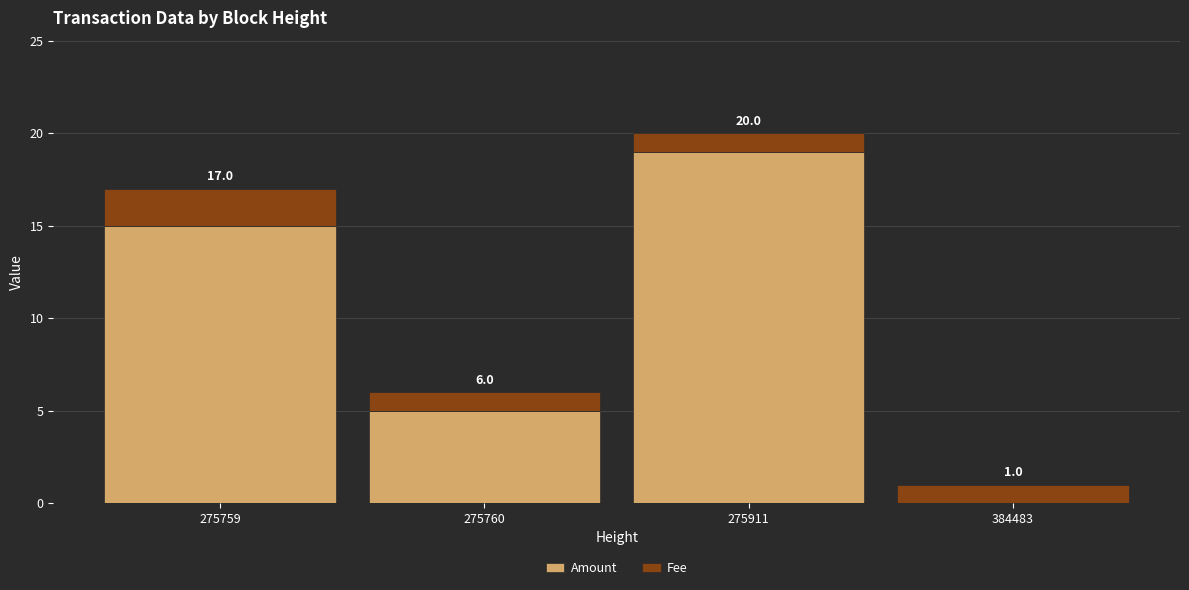

What are all the series names shown in the legend?

Amount, Fee